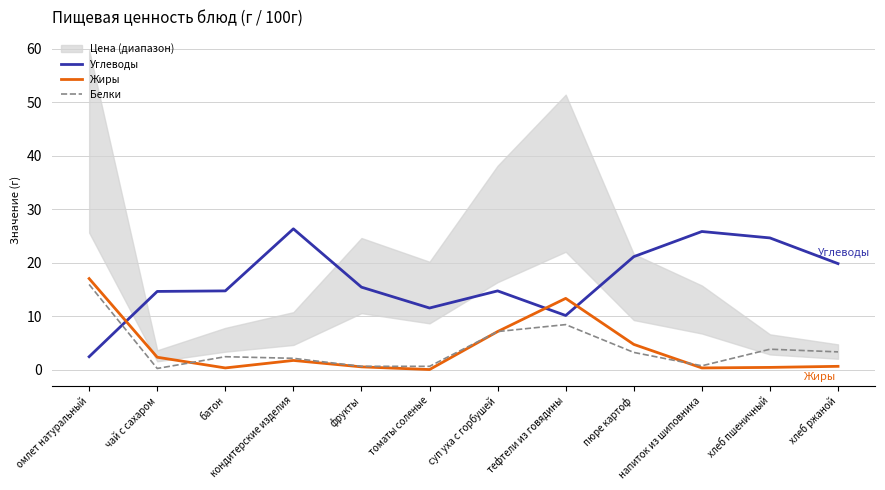

Which series ends up on top after the final intersection of Жиры and Белки?

Белки